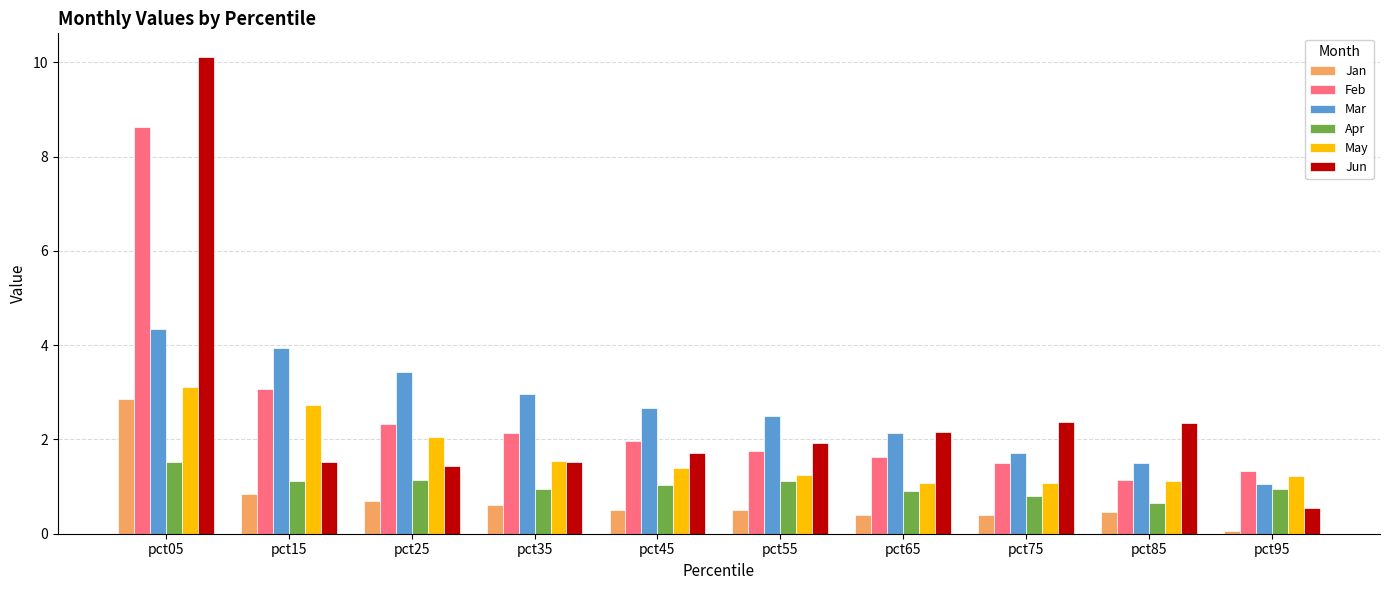

What is the total value across all series at pct45?

9.3